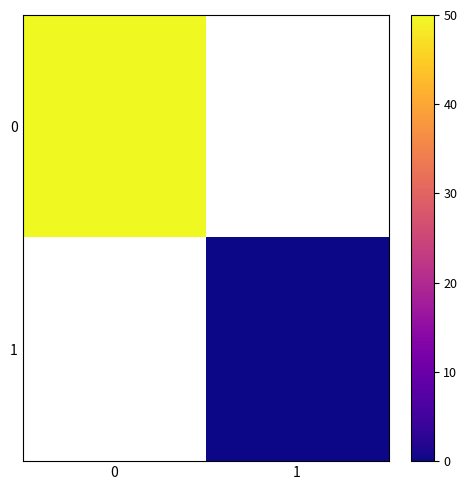

Read the 0 value at 0.

50.0